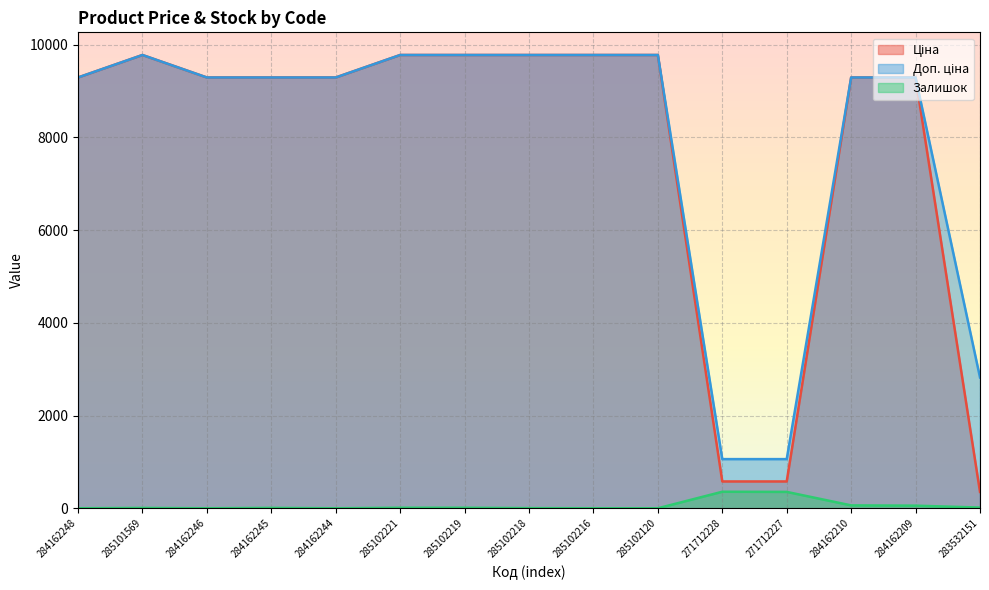

True or false: Залишок and Ціна cross at least once.

False